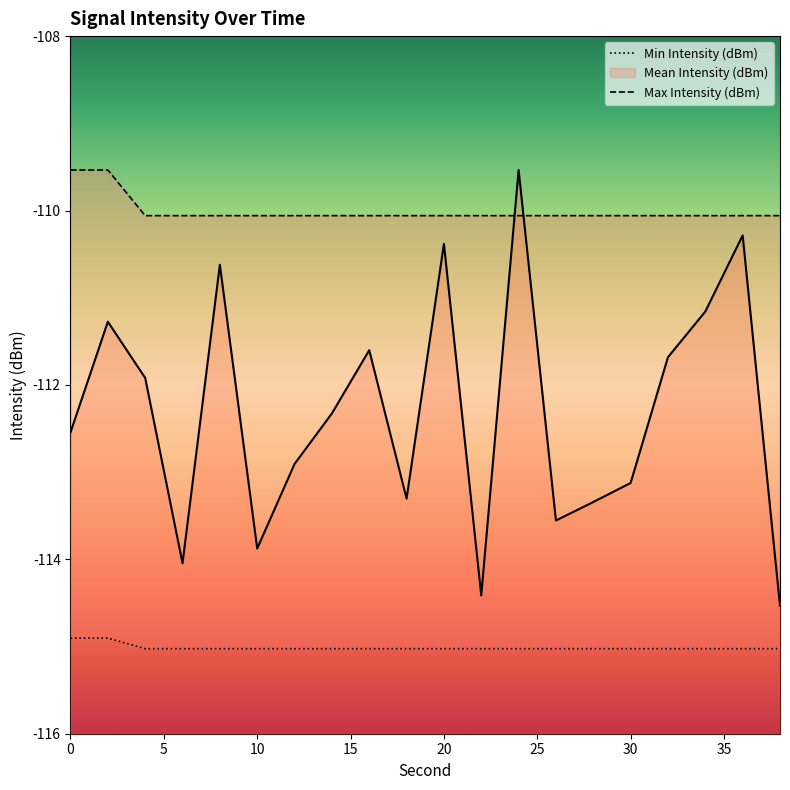

At which category does the chart reach its peak across all series?

24